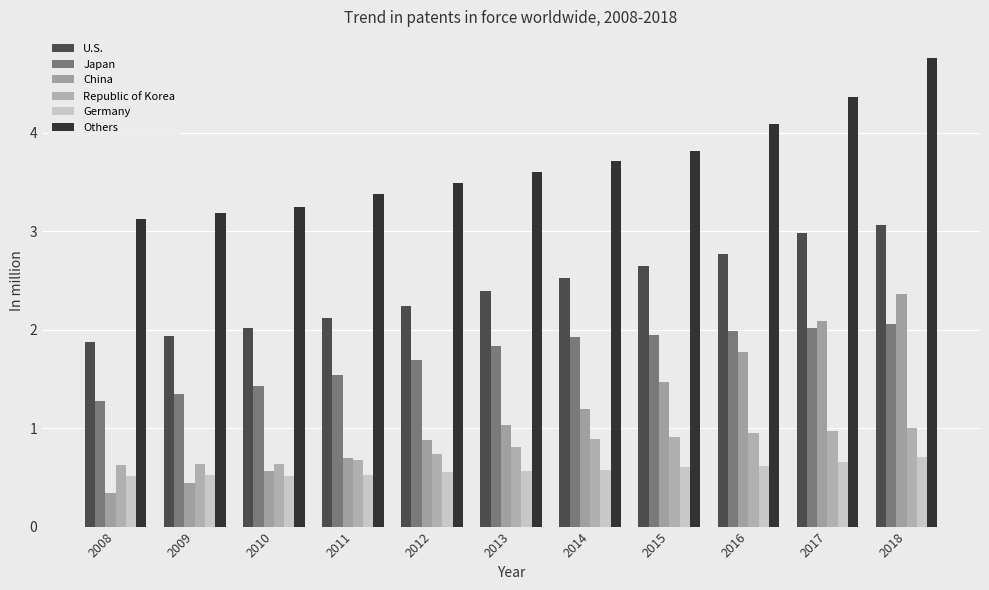

Reading left to right, what are all the values shown in this chart?

U.S.: 1.9	1.9	2.0	2.1	2.2	2.4	2.5	2.6	2.8	3.0	3.1
Japan: 1.3	1.3	1.4	1.5	1.7	1.8	1.9	1.9	2.0	2.0	2.1
China: 0.3	0.4	0.6	0.7	0.9	1.0	1.2	1.5	1.8	2.1	2.4
Republic of Korea: 0.6	0.6	0.6	0.7	0.7	0.8	0.9	0.9	1.0	1.0	1.0
Germany: 0.5	0.5	0.5	0.5	0.5	0.6	0.6	0.6	0.6	0.7	0.7
Others: 3.1	3.2	3.2	3.4	3.5	3.6	3.7	3.8	4.1	4.4	4.8